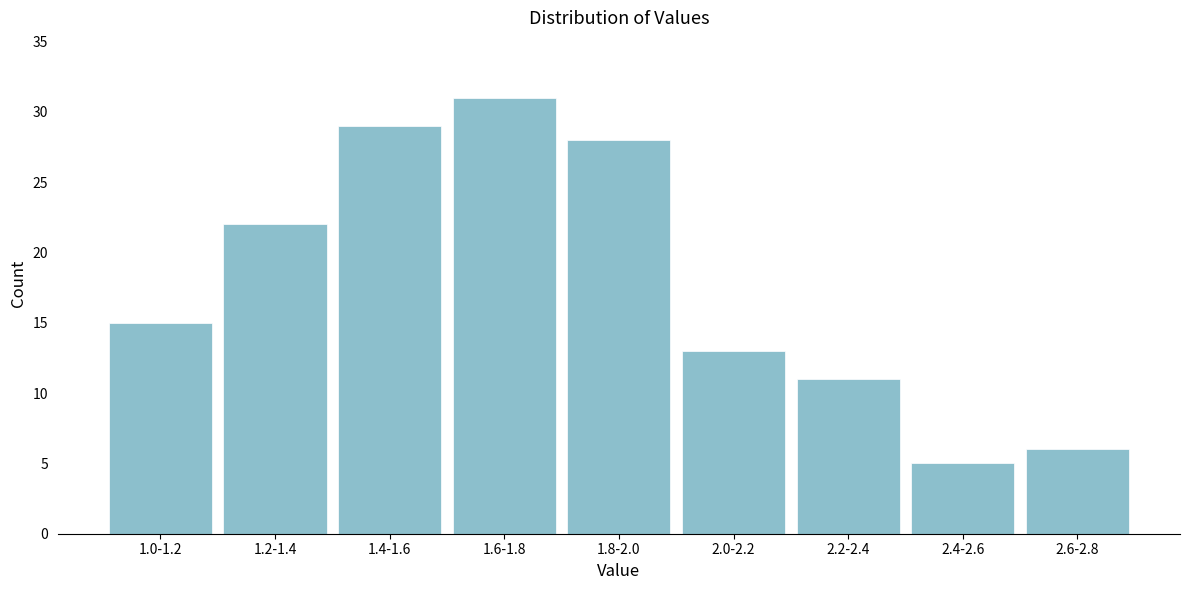

Reading left to right, transcribe all the data shown in this chart.

1.0-1.2=15	1.2-1.4=22	1.4-1.6=29	1.6-1.8=31	1.8-2.0=28	2.0-2.2=13	2.2-2.4=11	2.4-2.6=5	2.6-2.8=6